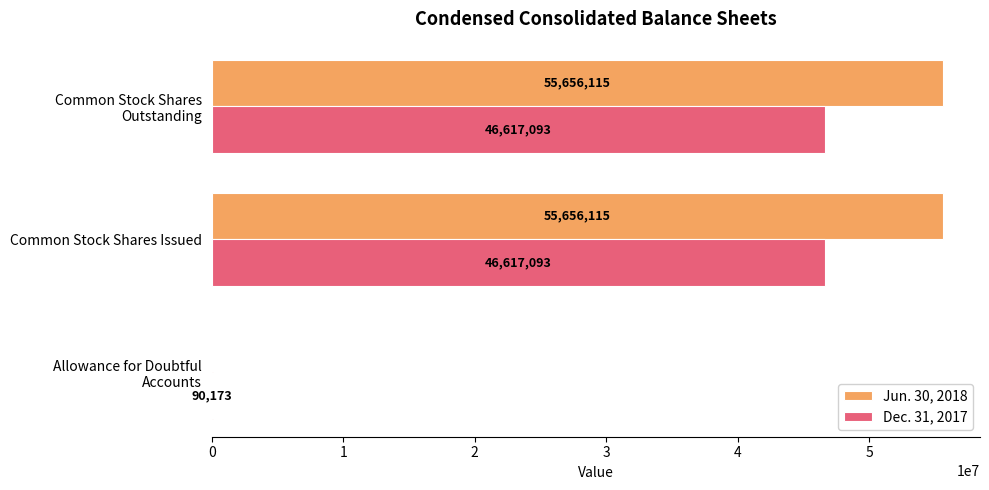

How many Jun. 30, 2018 values are between 0 and 55656115?

3